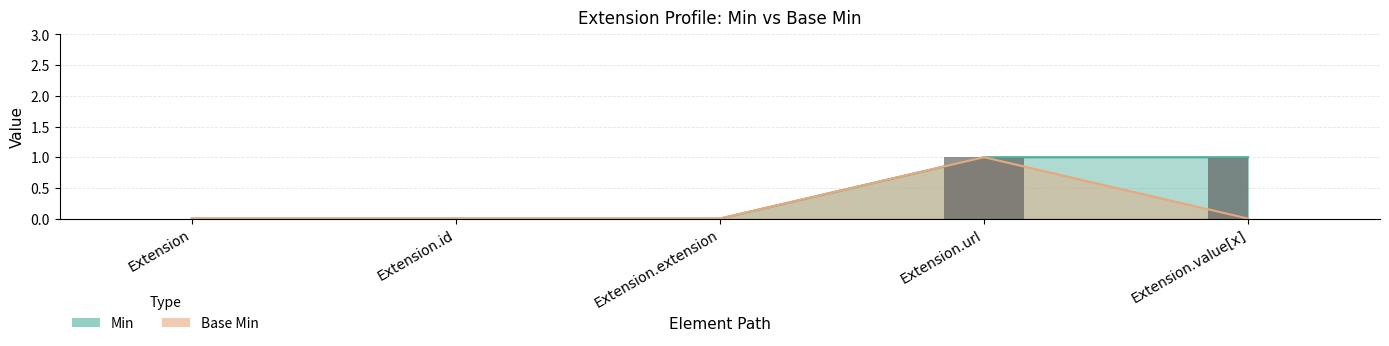

Between Extension.id and Extension.extension, which series saw the biggest shift?

Min